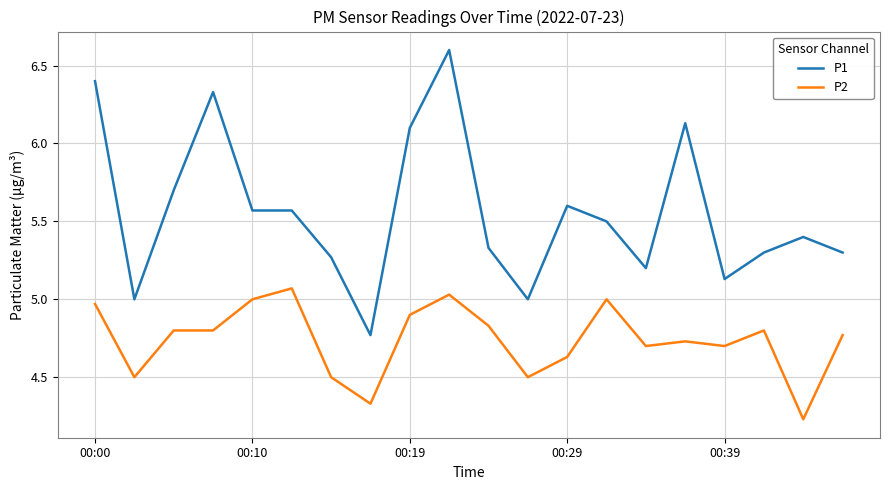

Rank the series by their average value, from highest to lowest.

P1, P2